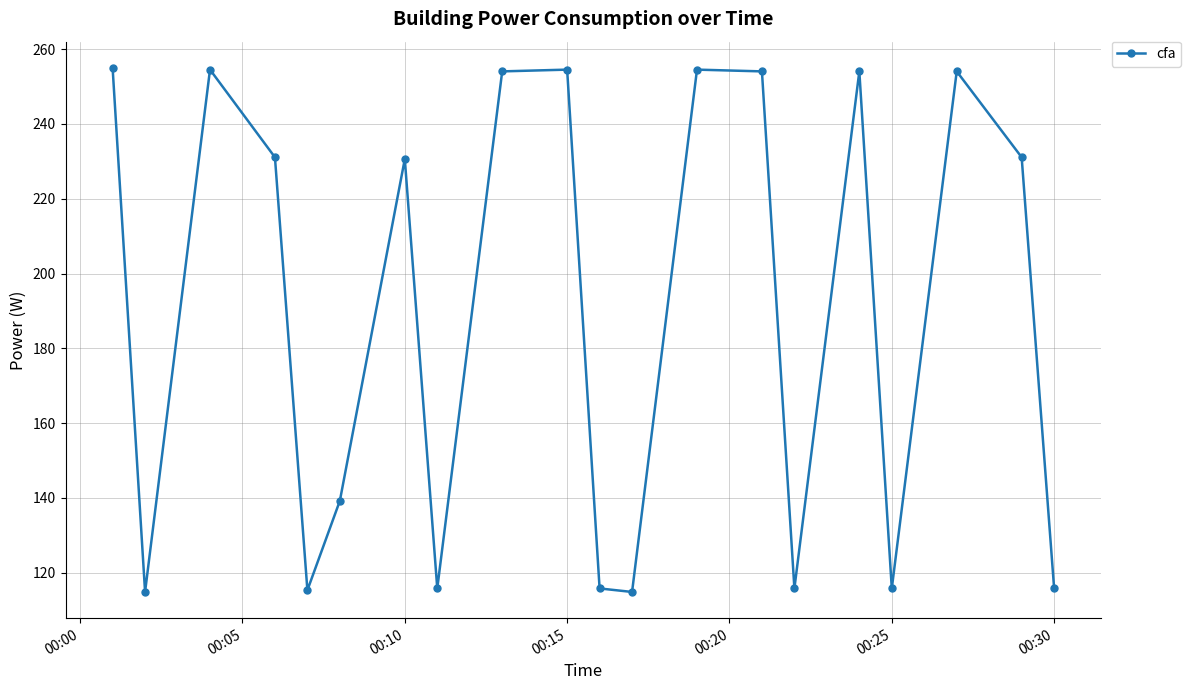

What is the sum of all values?

3790.7